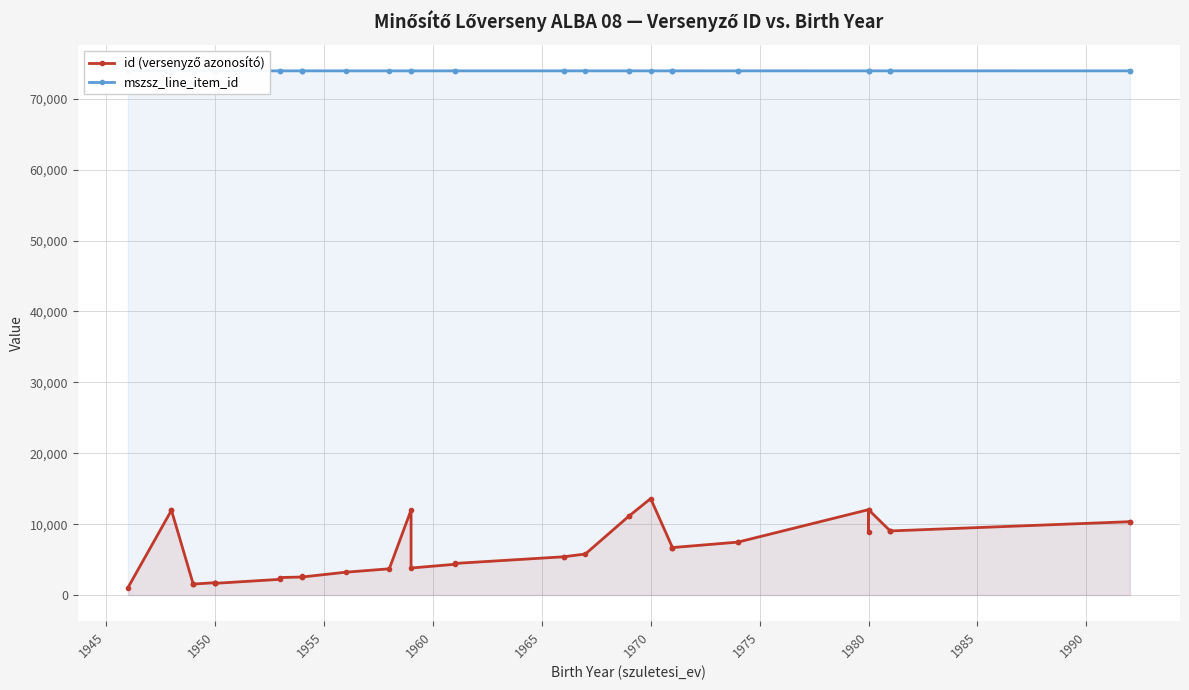

What is the average value of the id (versenyző azonosító) series?

6216